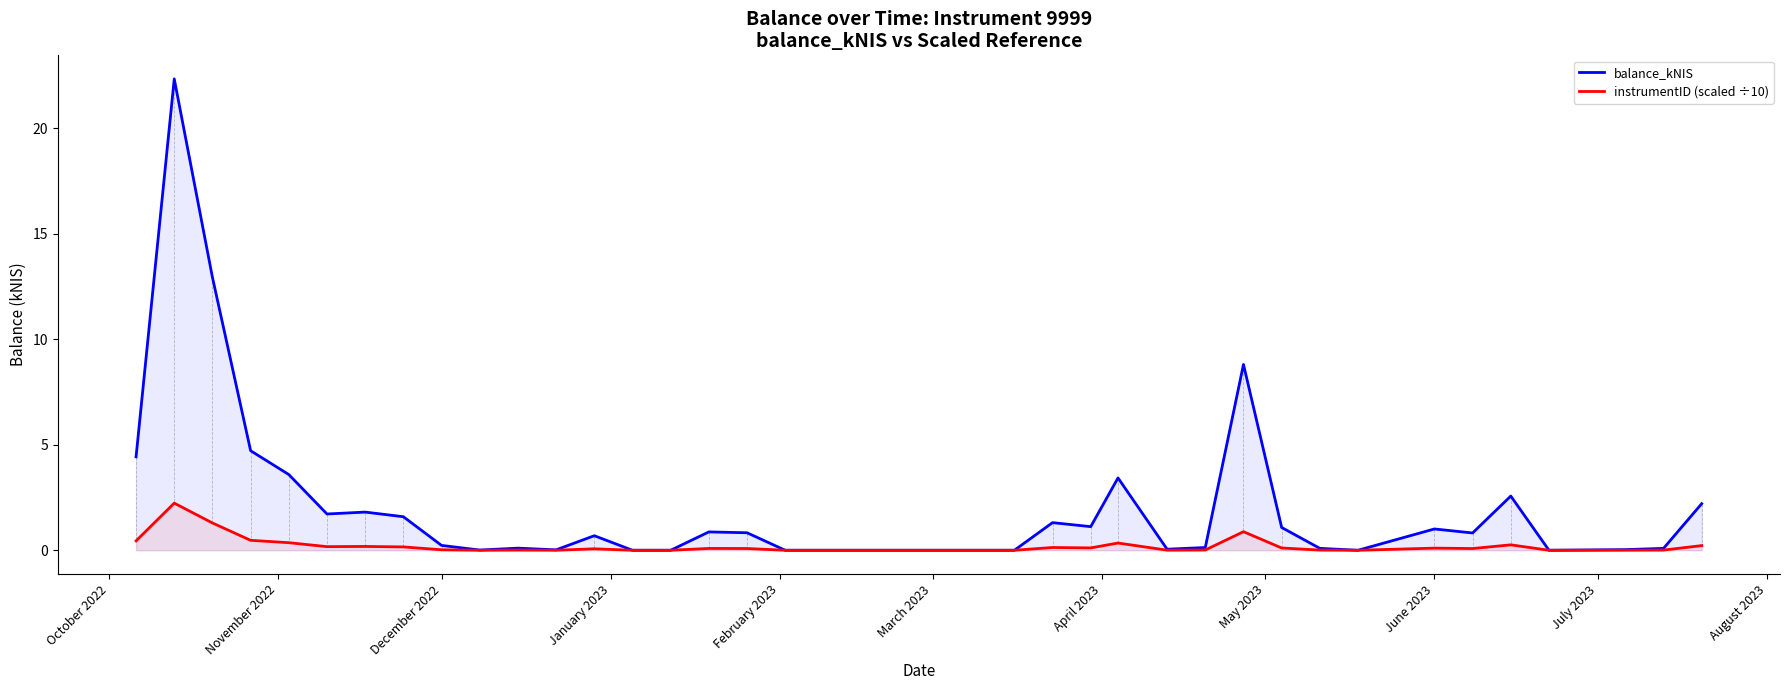

Which series has the largest total across all categories?

balance_kNIS